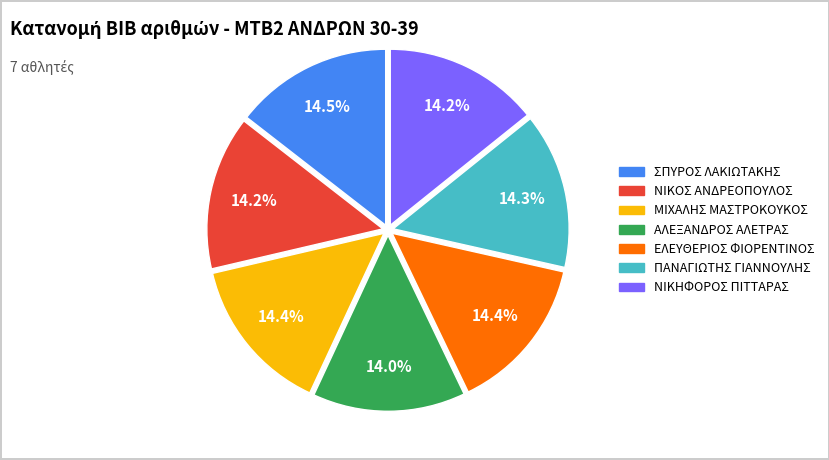

To the nearest percent, what percentage of the pie is ΝΙΚΗΦΟΡΟΣ ΠΙΤΤΑΡΑΣ?

14%